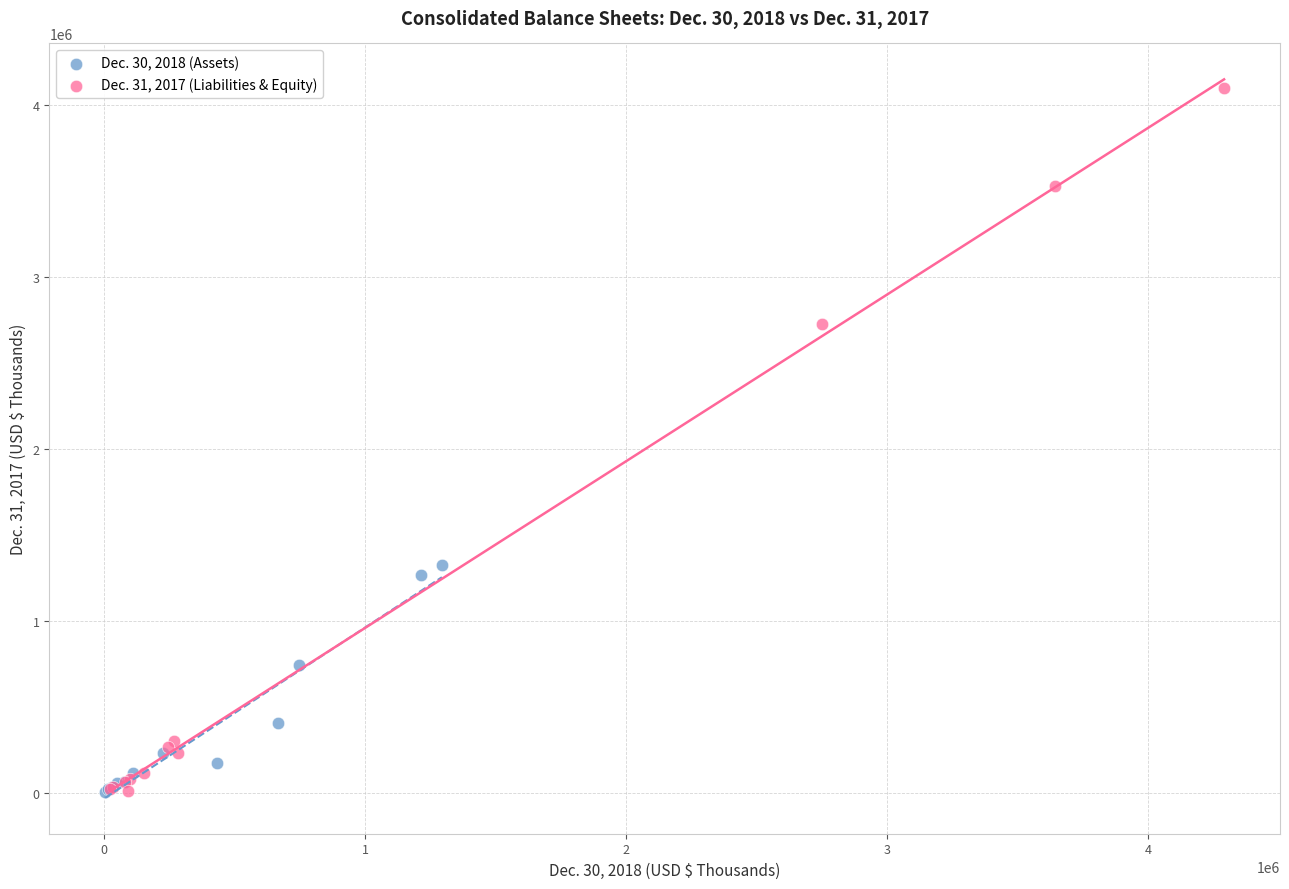

Which series has the largest Y range (max minus min)?

Dec. 31, 2017 (Liabilities & Equity)